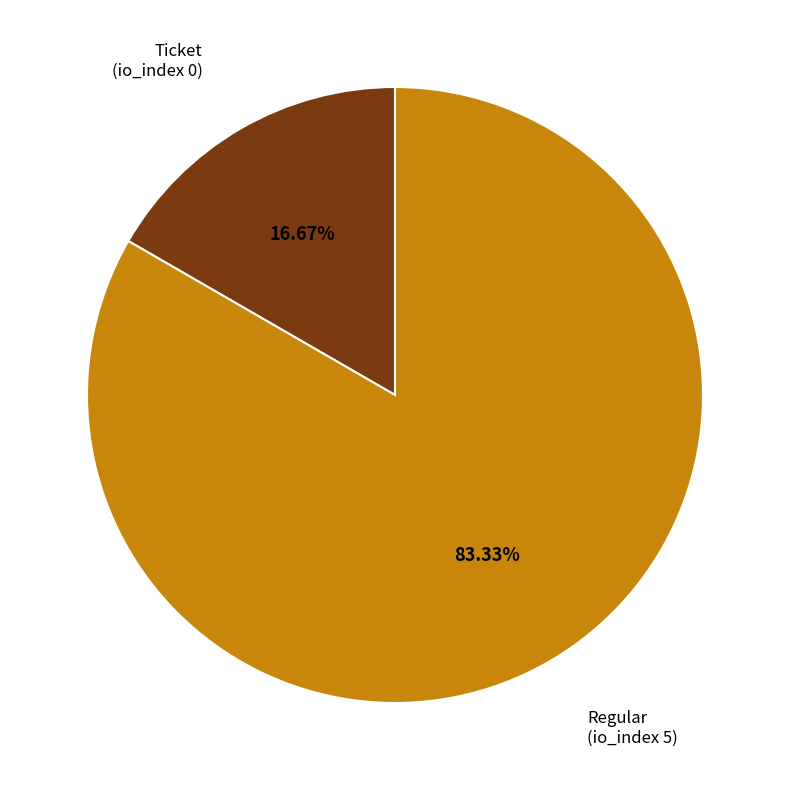

Is there a majority slice in this chart?

Yes